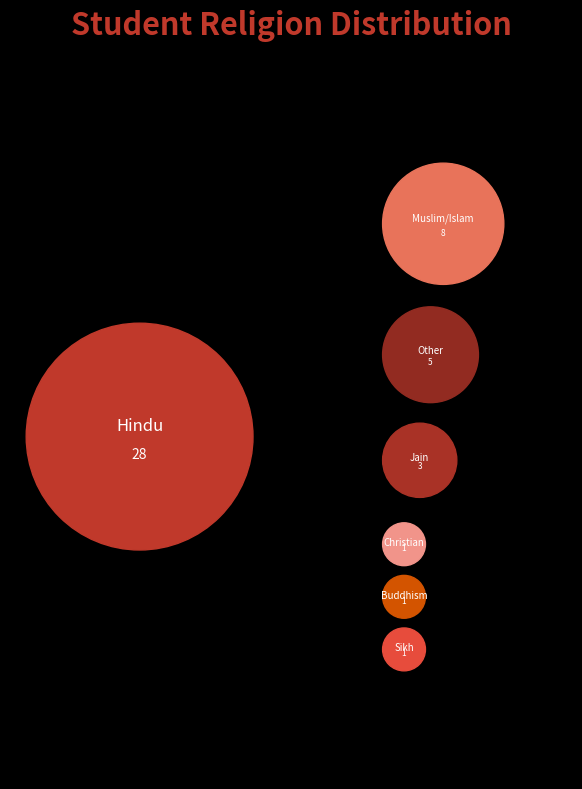

How many segments does this pie chart have?

7